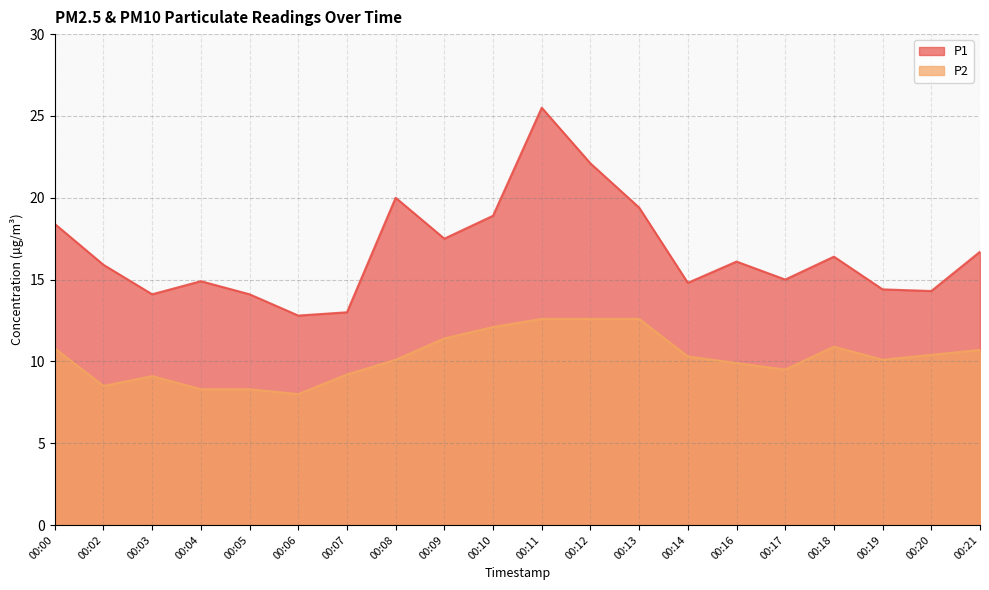

What are all the series names shown in the legend?

P1, P2